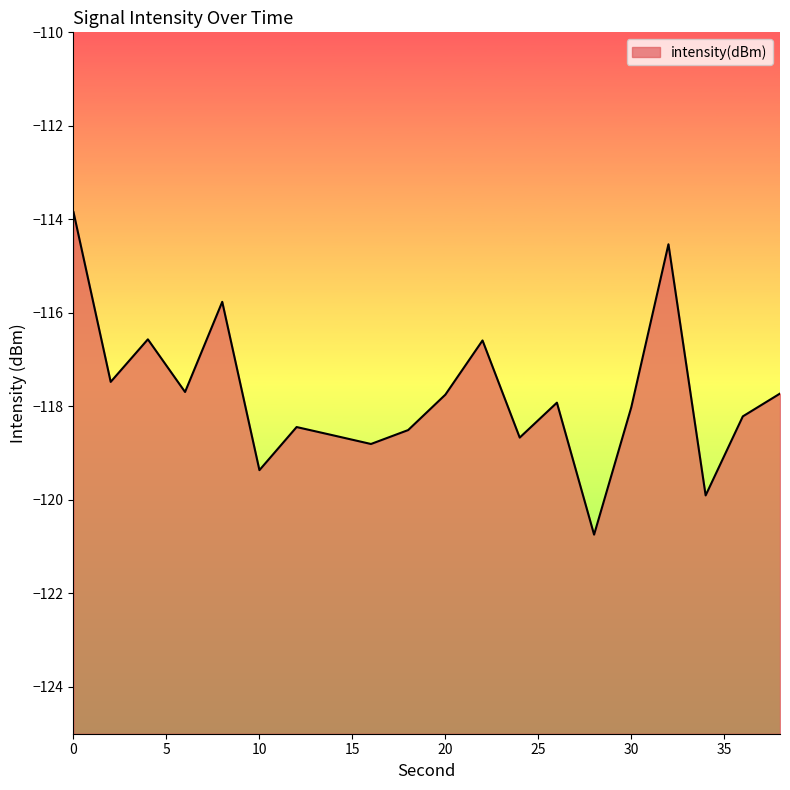

What is the average value?

-117.8